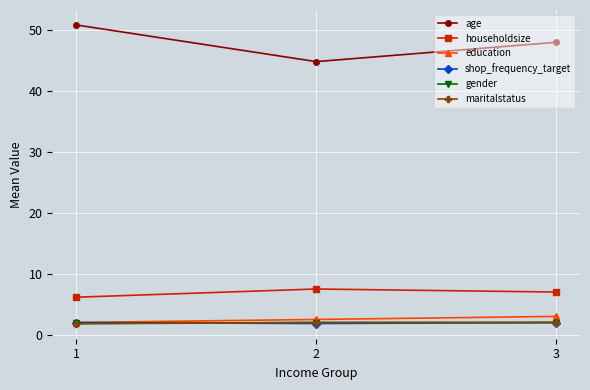

Count the number of data series in this chart.

6